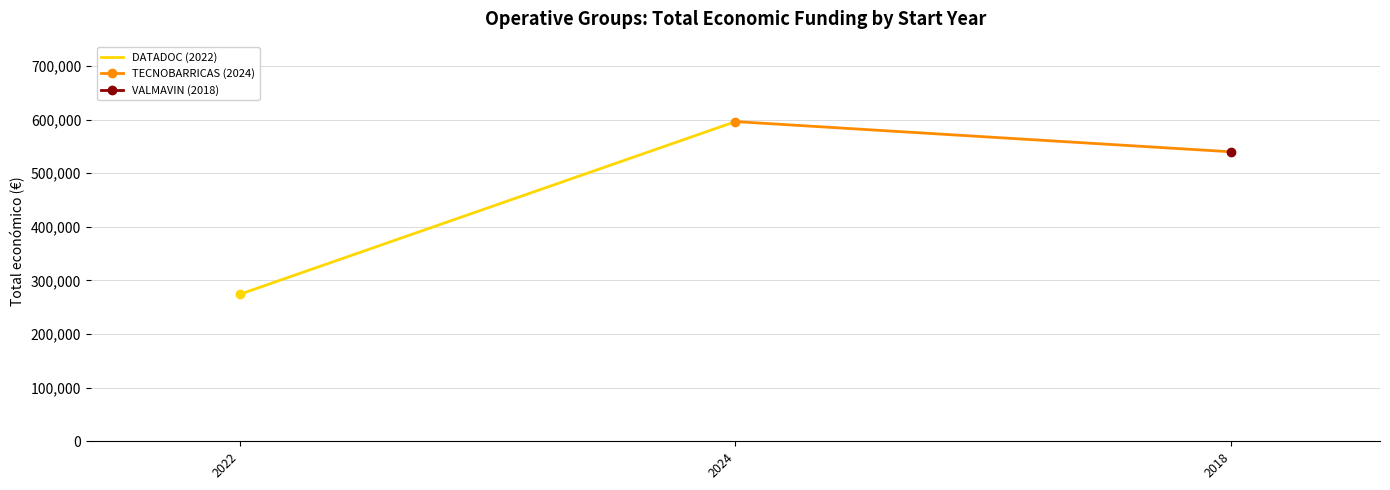

What is the difference between the maximum and minimum values?

322201